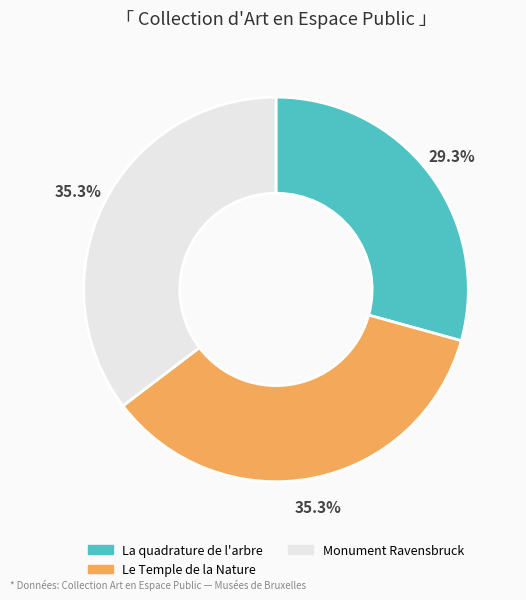

To the nearest percent, what is the difference between the Monument Ravensbruck and La quadrature de l'arbre slice percentages?

6%